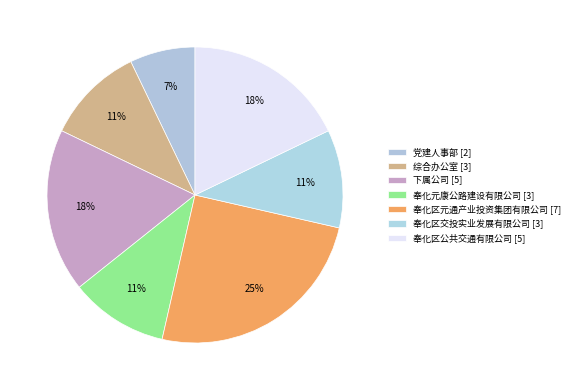

What is the largest slice in the pie chart?

奉化区元通产业投资集团有限公司